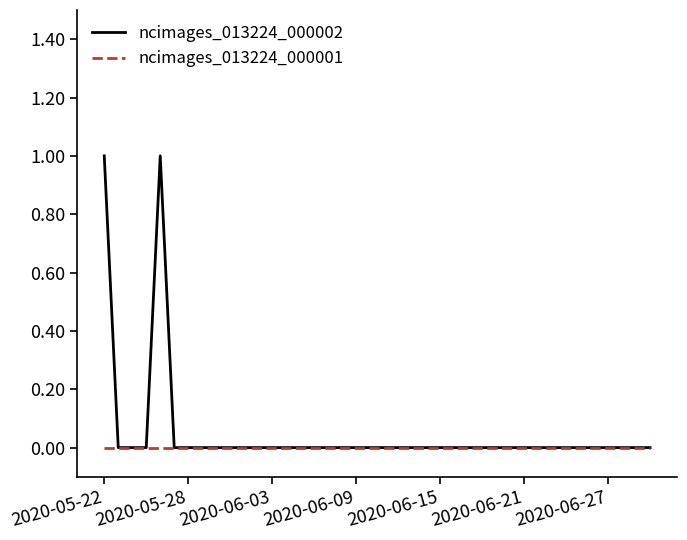

Which series has the largest range (max minus min)?

ncimages_013224_000002